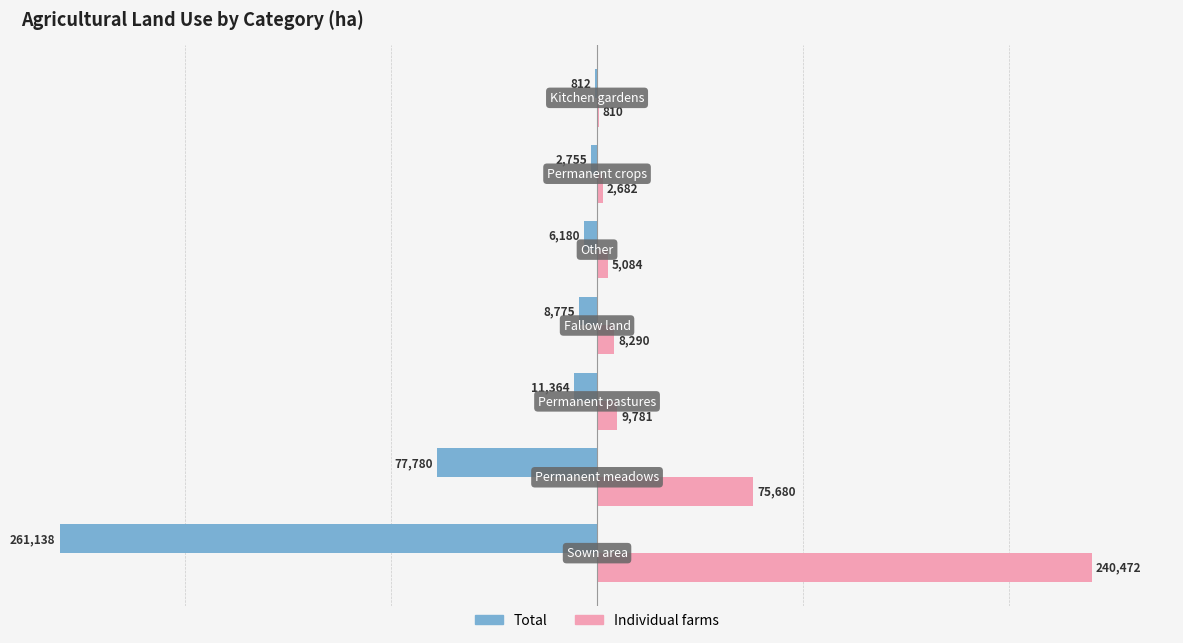

What is the sum of all Total values?

-368804